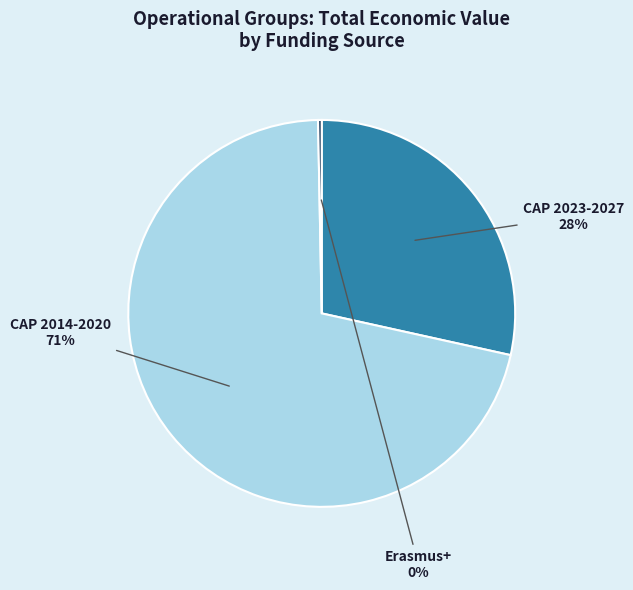

To the nearest percent, what portion does CAP 2023-2027 represent?

28%